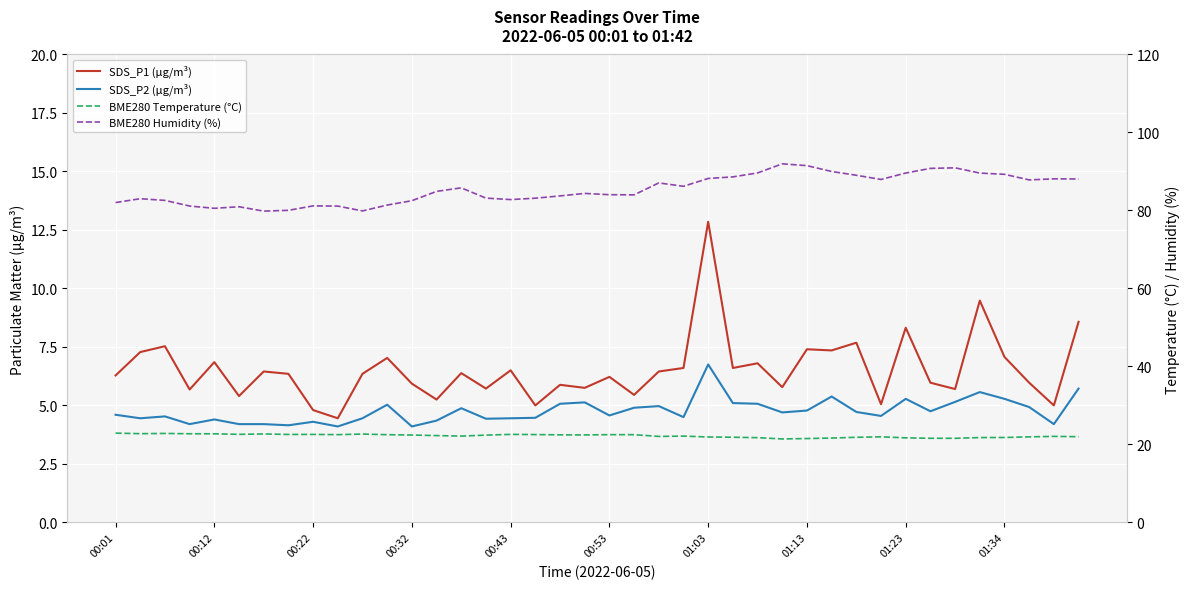

What is the total value across all series at 29?

124.4